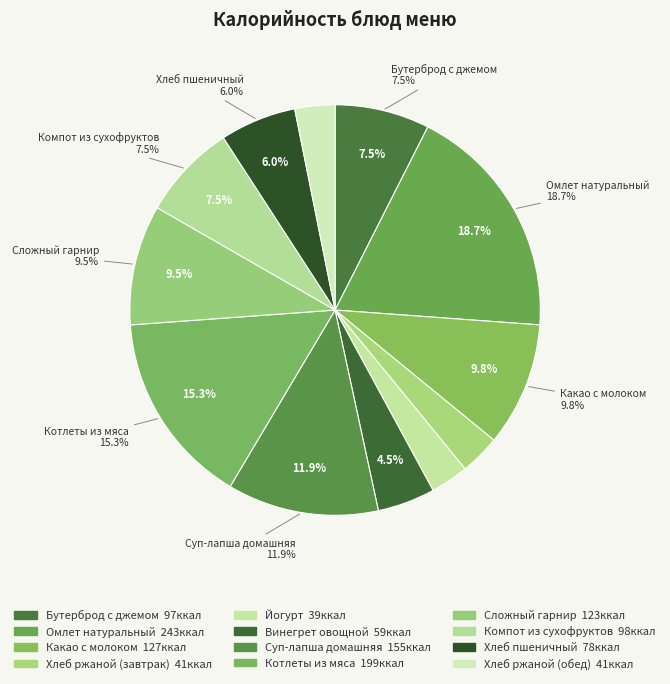

True or false: Винегрет овощной accounts for 15% of the total.

False